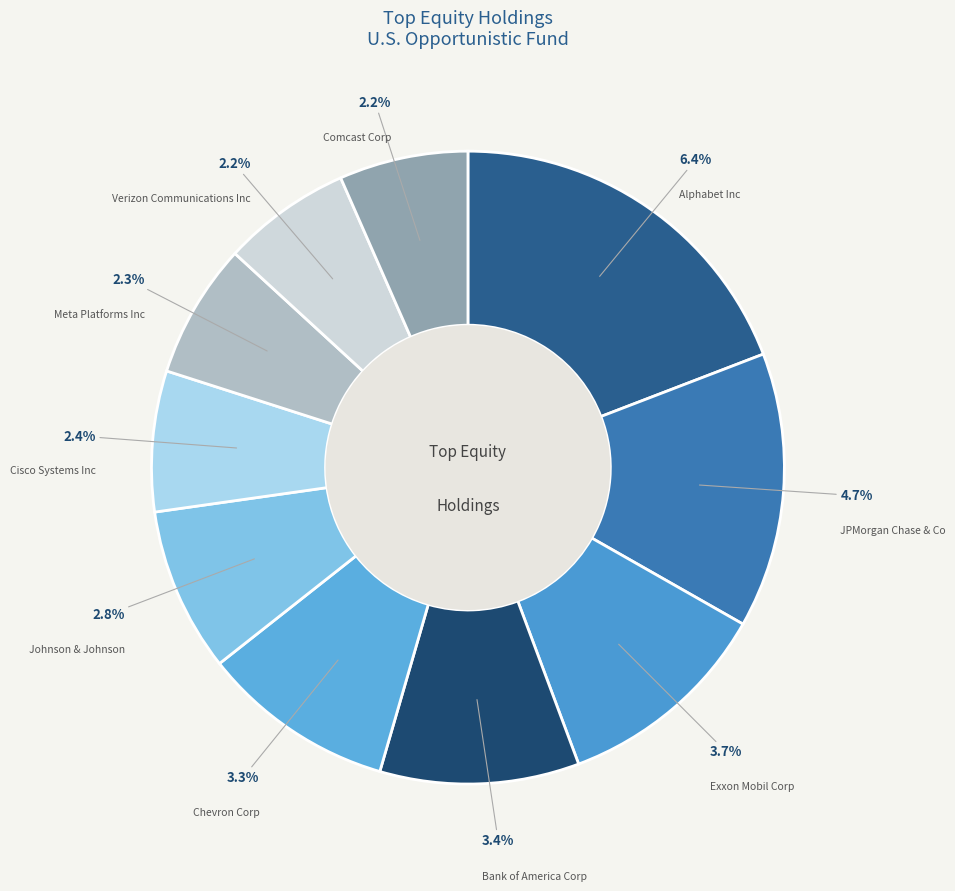

Does any single category account for the majority?

No